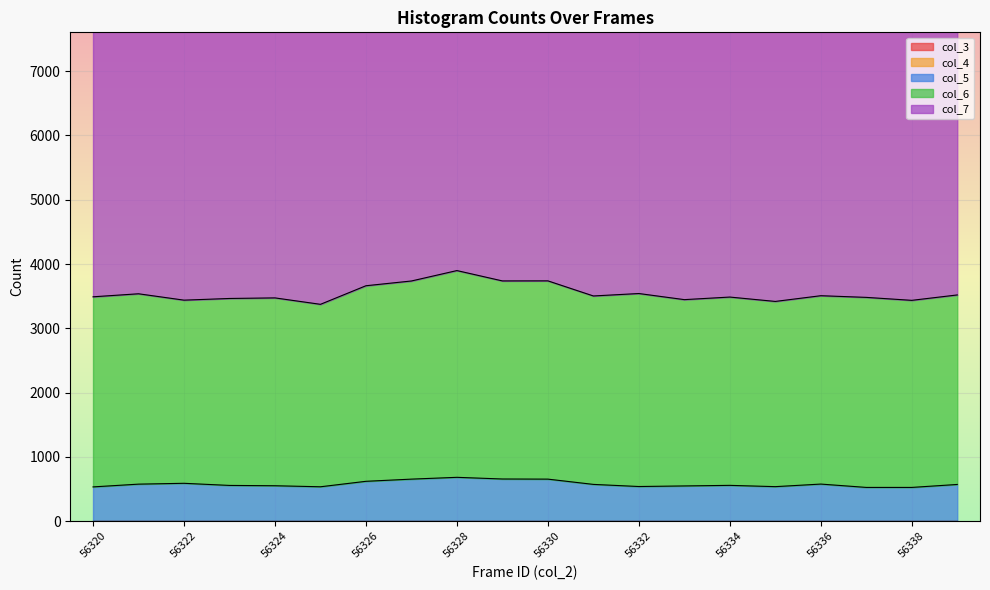

List the series in order of their peak value, highest first.

col_7, col_6, col_5, col_3, col_4